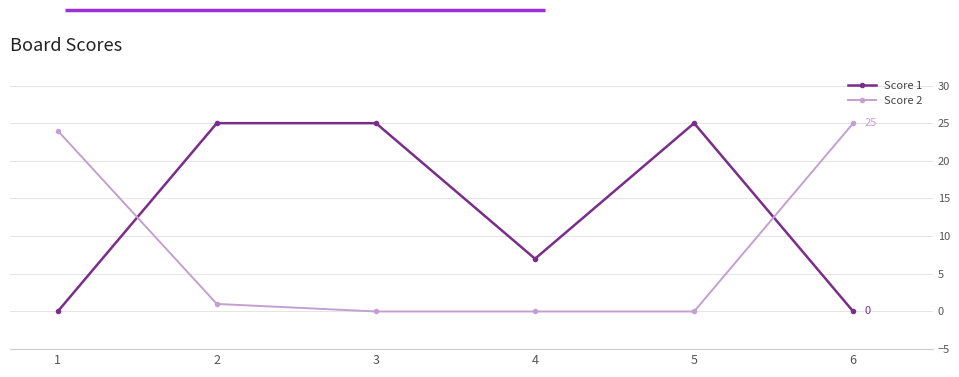

Where is Score 1 nearest to the value 12?

4